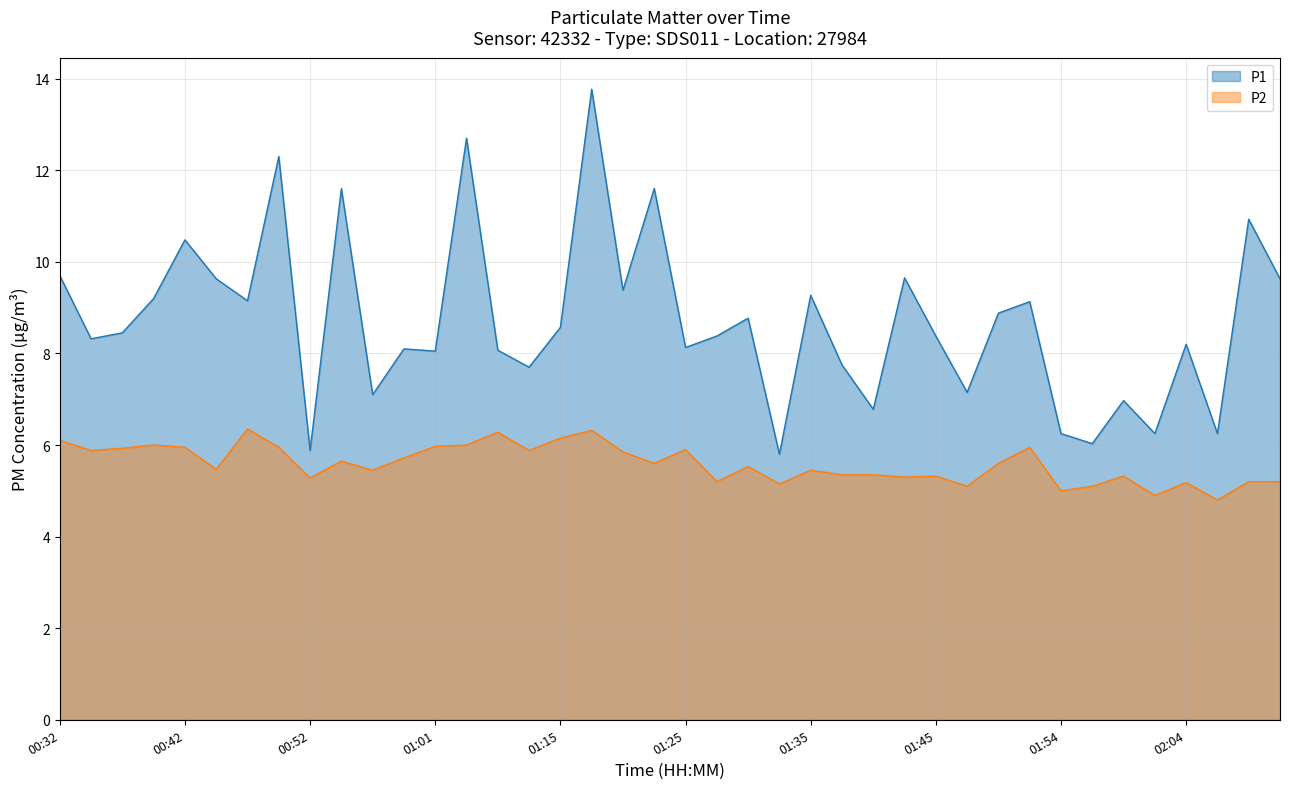

Which has a higher value, 01:37 or 00:39?

00:39